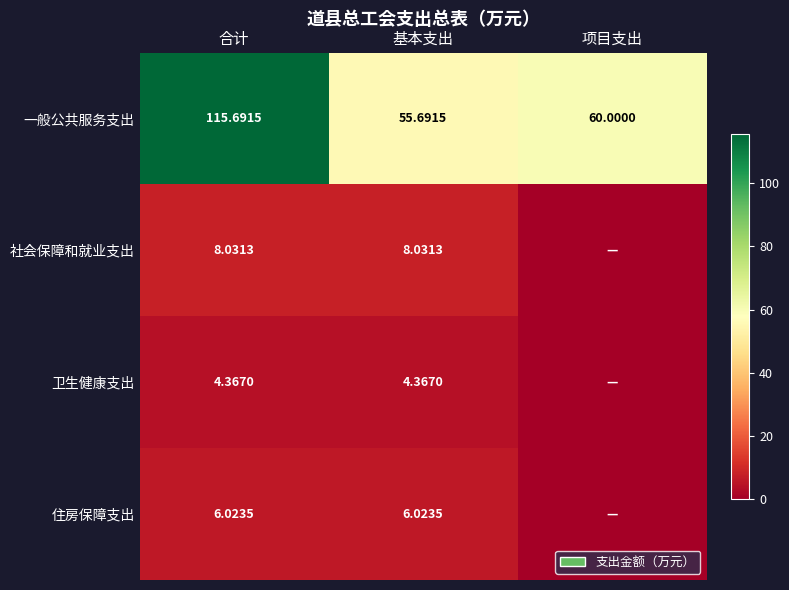

At 基本支出, list the series in order from largest to smallest.

一般公共服务支出, 社会保障和就业支出, 住房保障支出, 卫生健康支出